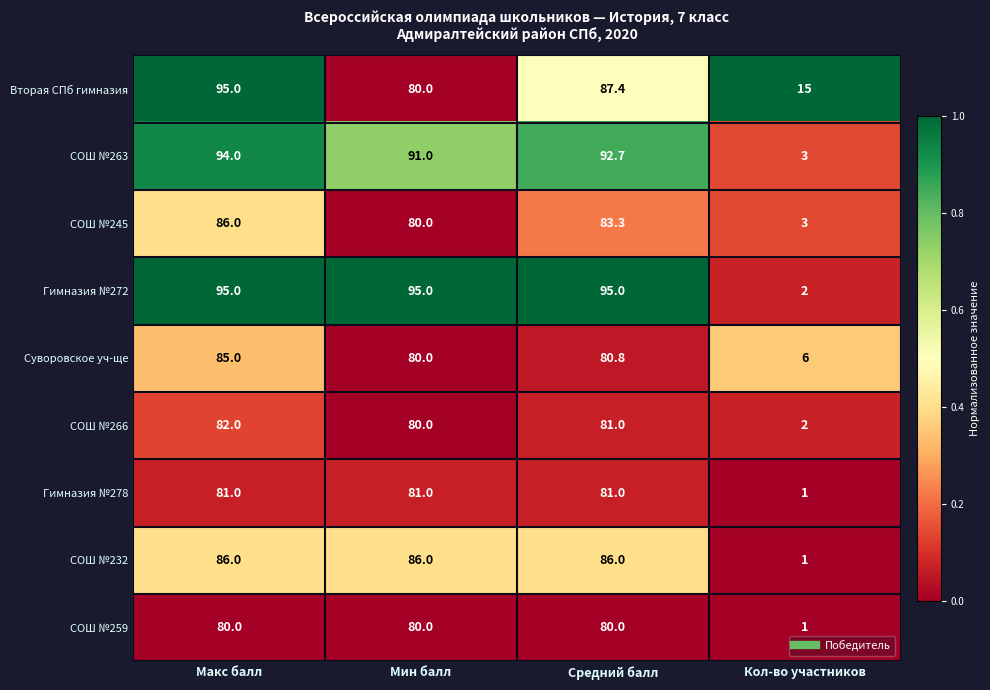

What is the approximate value of СОШ №263 at Мин балл?

91.0